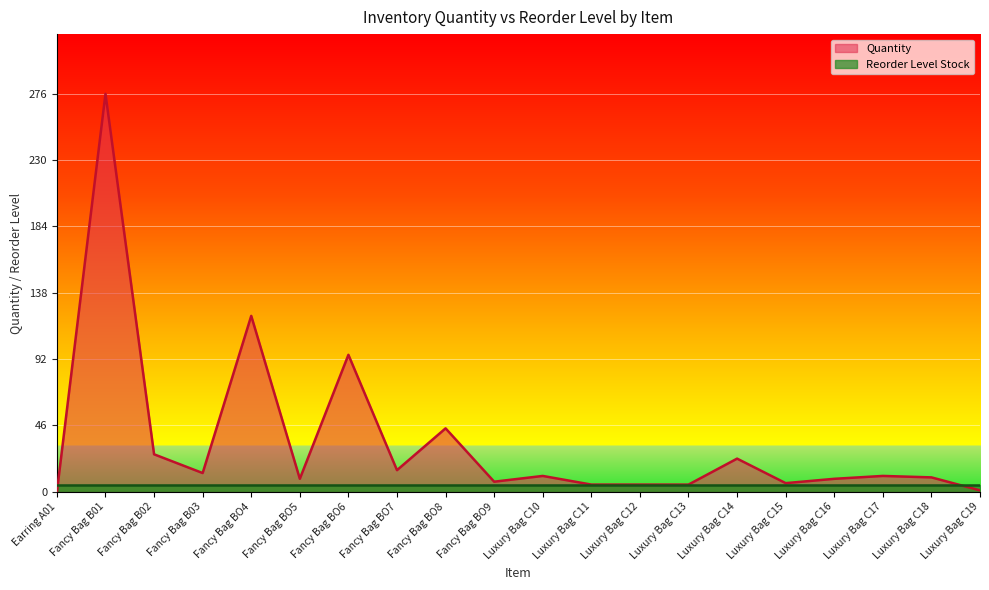

What is the approximate value at Luxury Bag C19?

1